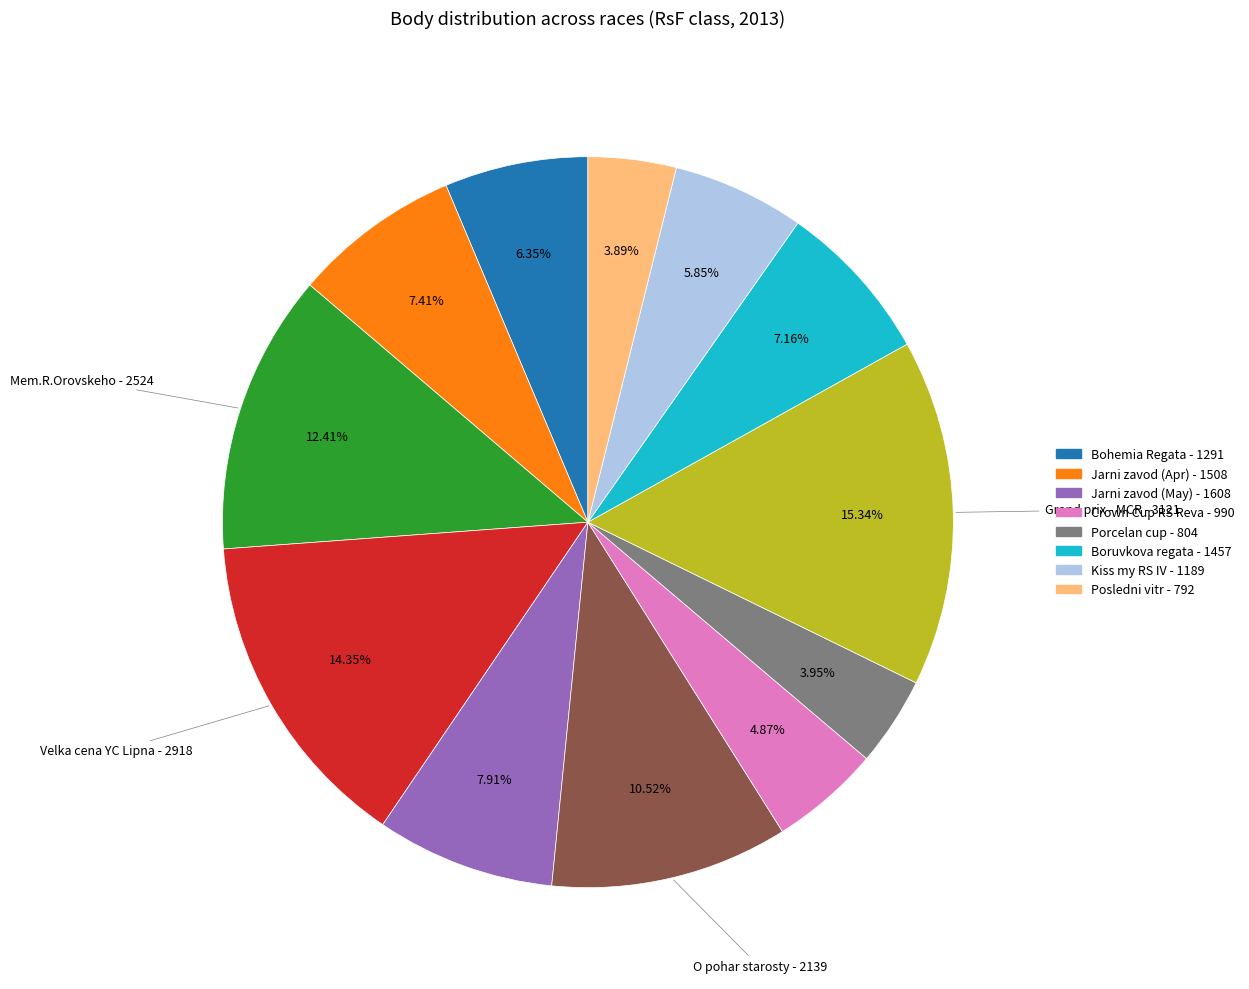

Does any single category account for the majority?

No